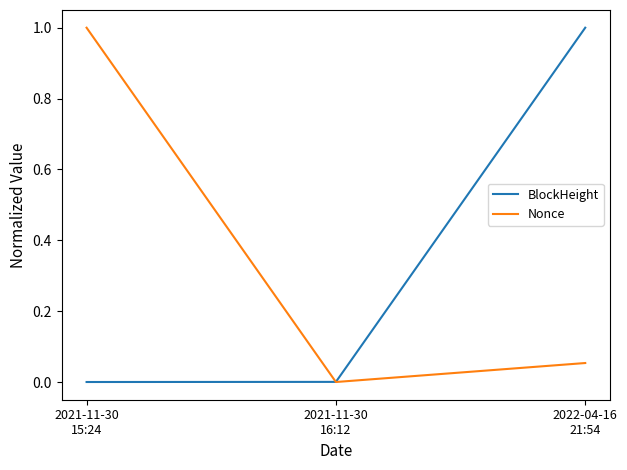

At which label does Nonce reach its peak?

2021-11-30
15:24